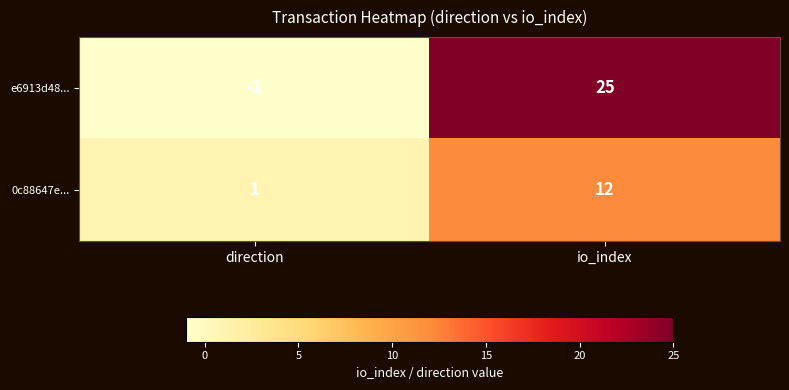

Which series changed the most between direction and io_index?

e6913d48...